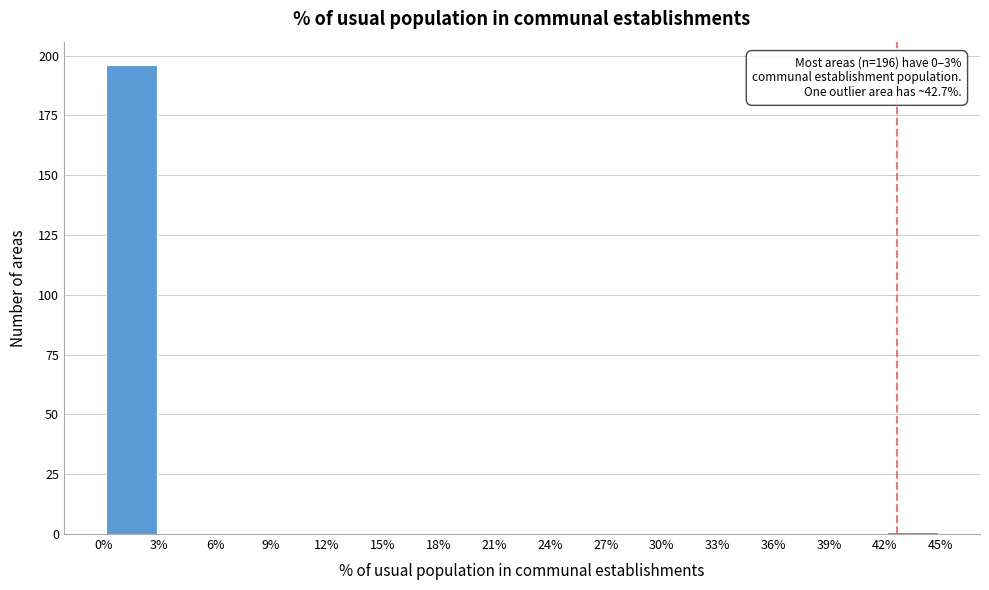

Over which range of the x-axis is the bar tallest?

0% to 3%